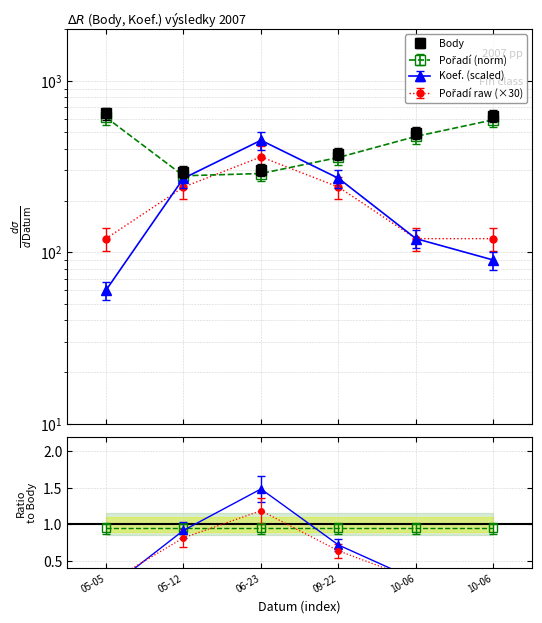

Where do Body and Pořadí first cross each other?

05-12 and 06-23